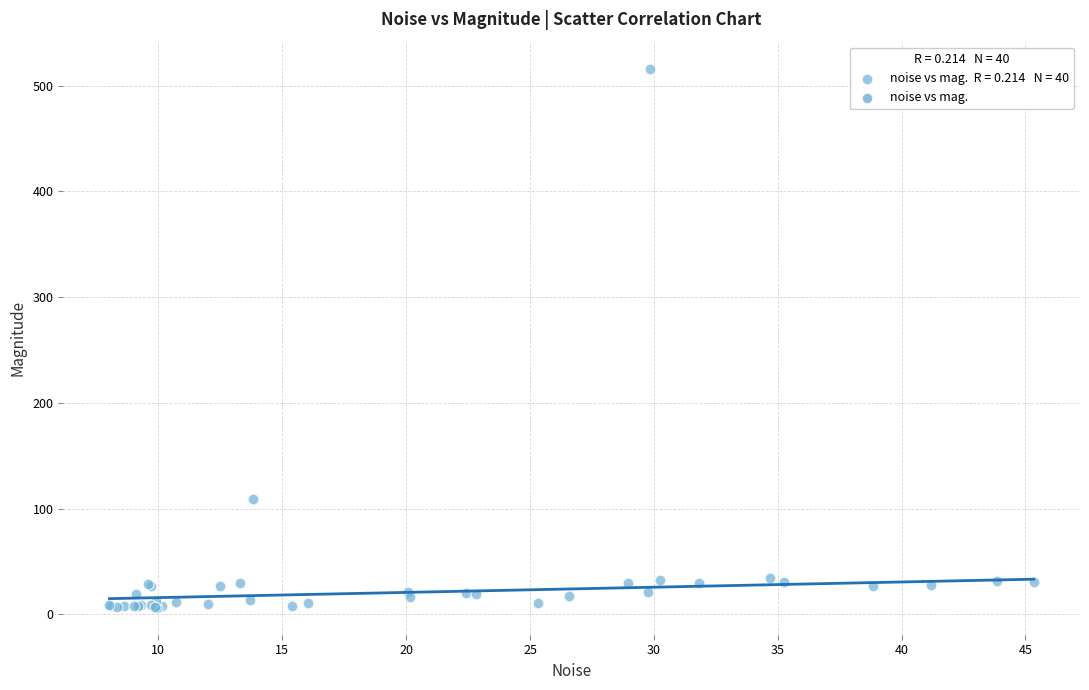

What Y value in the scatter plot is closest to 261?

108.7